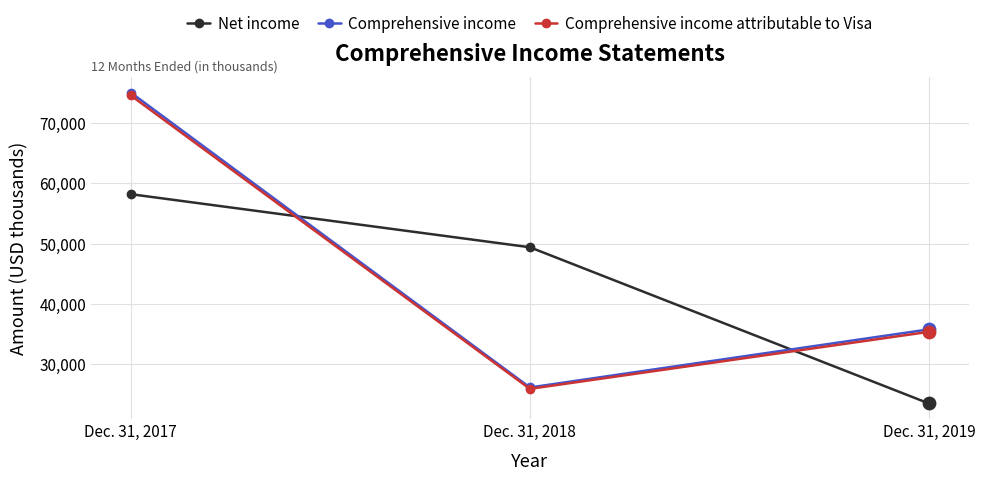

What is the spread (max minus min) of values at Dec. 31, 2019?

12276